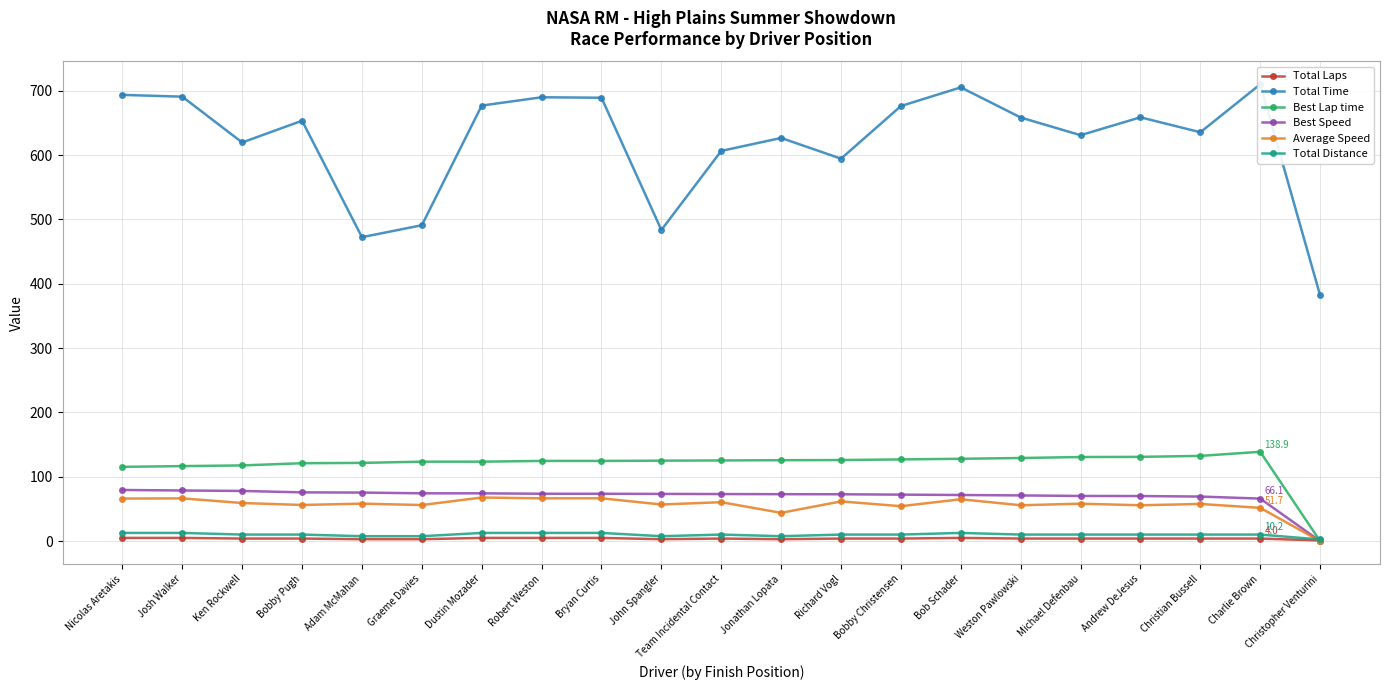

True or false: Best Speed has a value of 75.8 at Bobby Pugh.

True